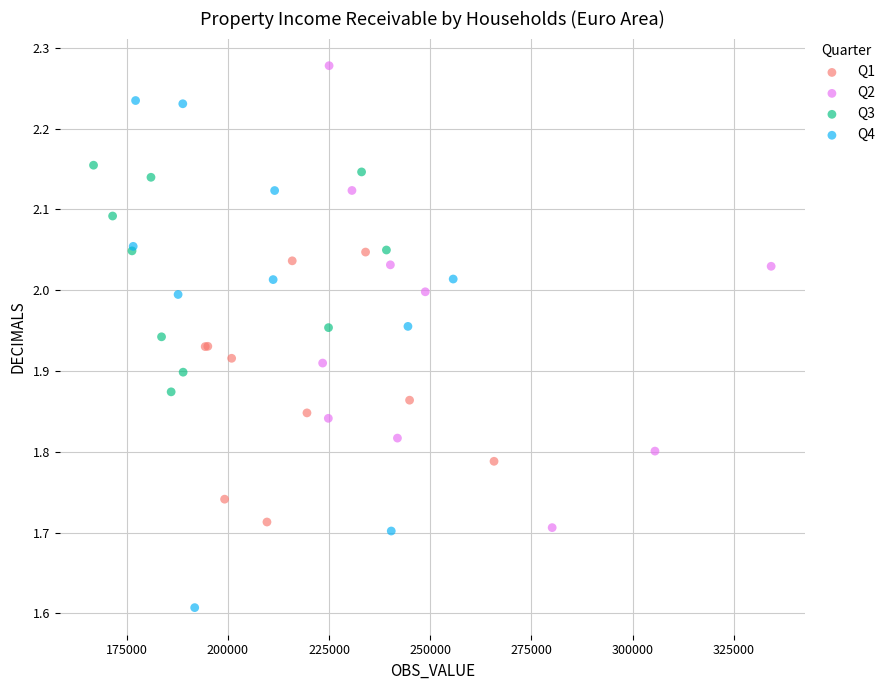

What are all the series names shown in the legend?

Q1, Q2, Q3, Q4